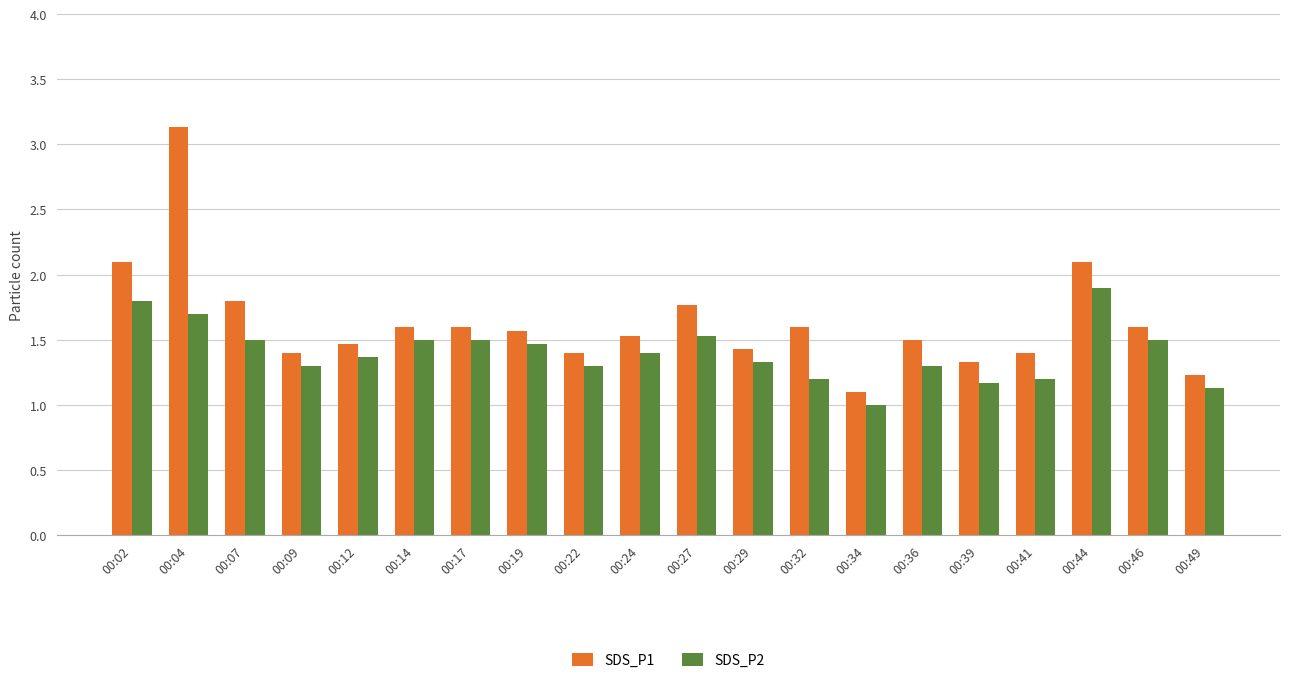

List the series in order of their peak value, lowest first.

SDS_P2, SDS_P1